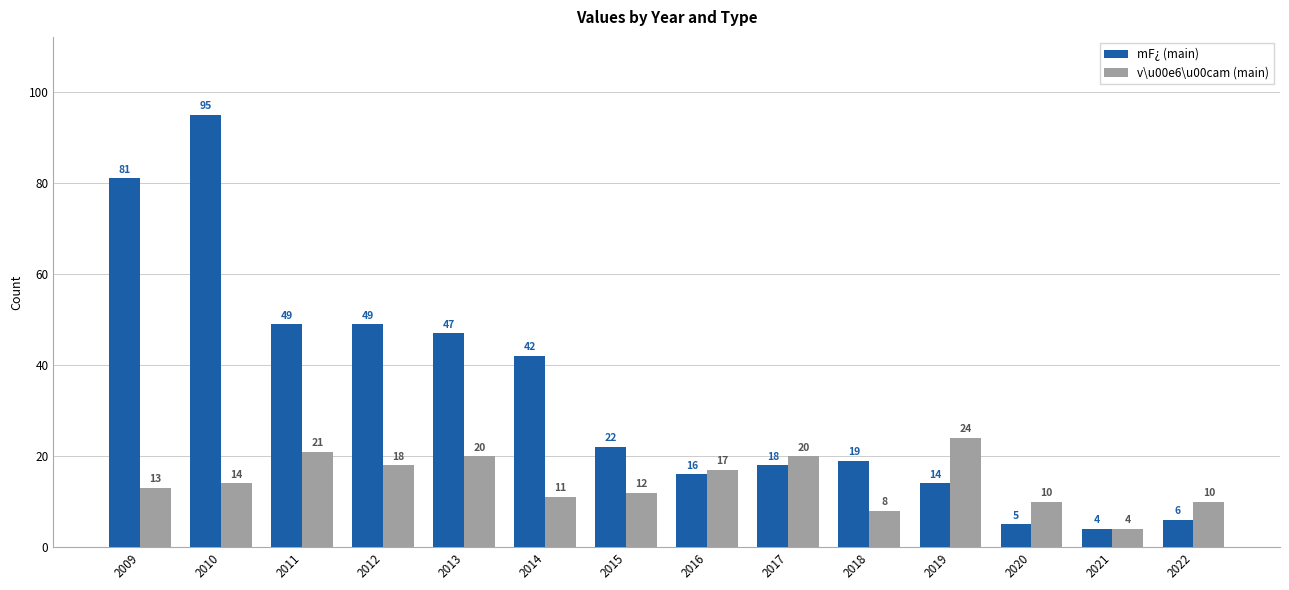

What is the total value across all series at 2022?

16